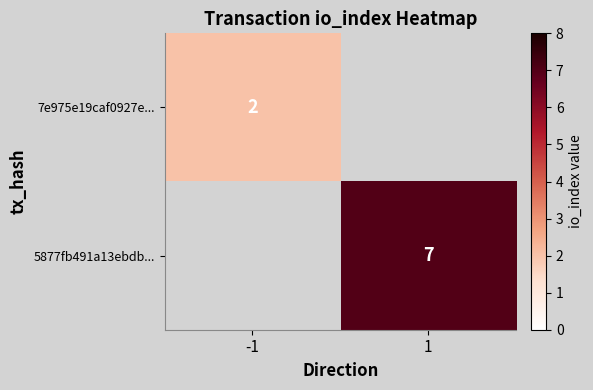

The 5877fb491a13ebdb... series shows 11 at 1. True or false?

False